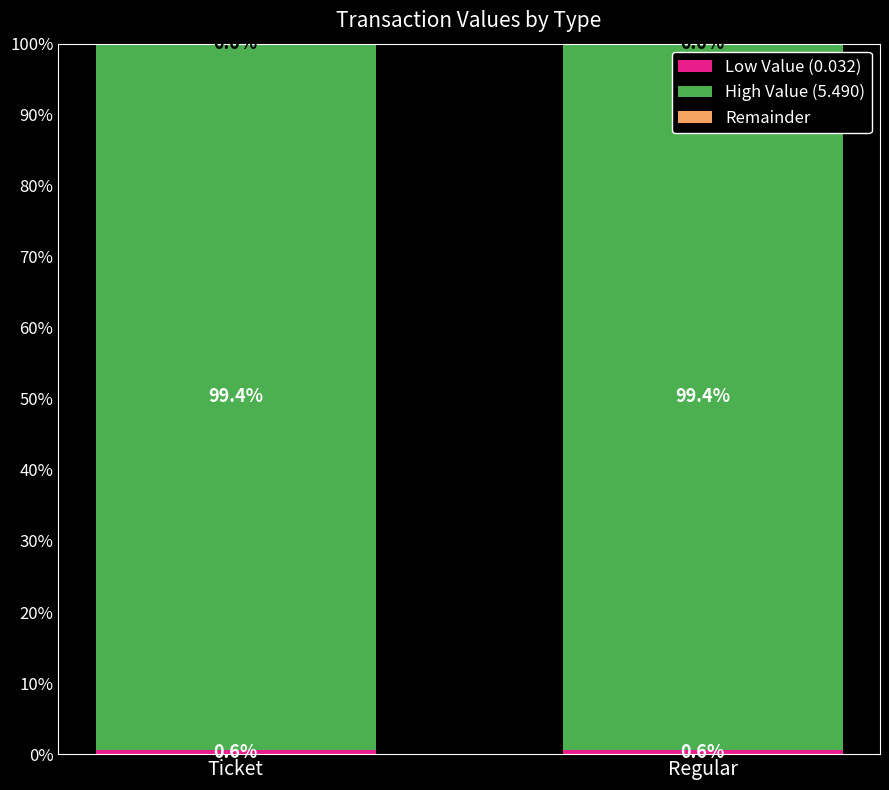

What is the total value across all series at Ticket?

100.0